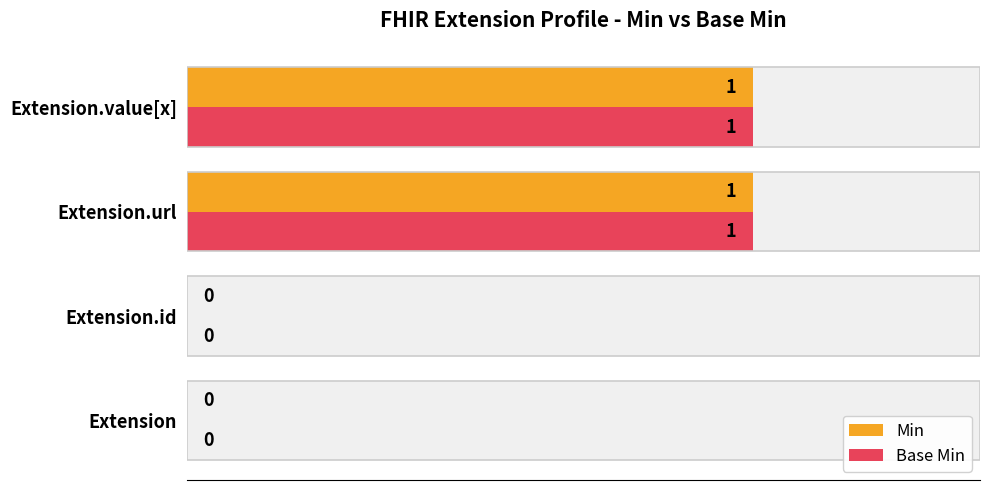

What is the value of the Base Min bar at the 4th from the left?

1